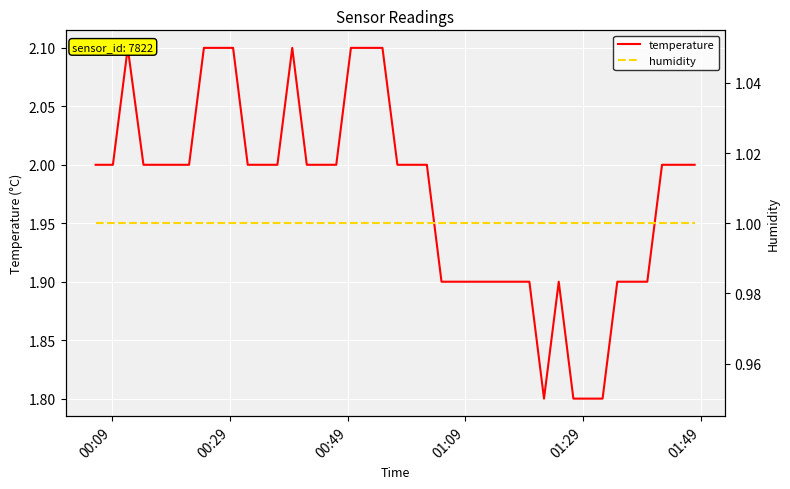

Is it true that humidity equals 1.8 at 9?

False